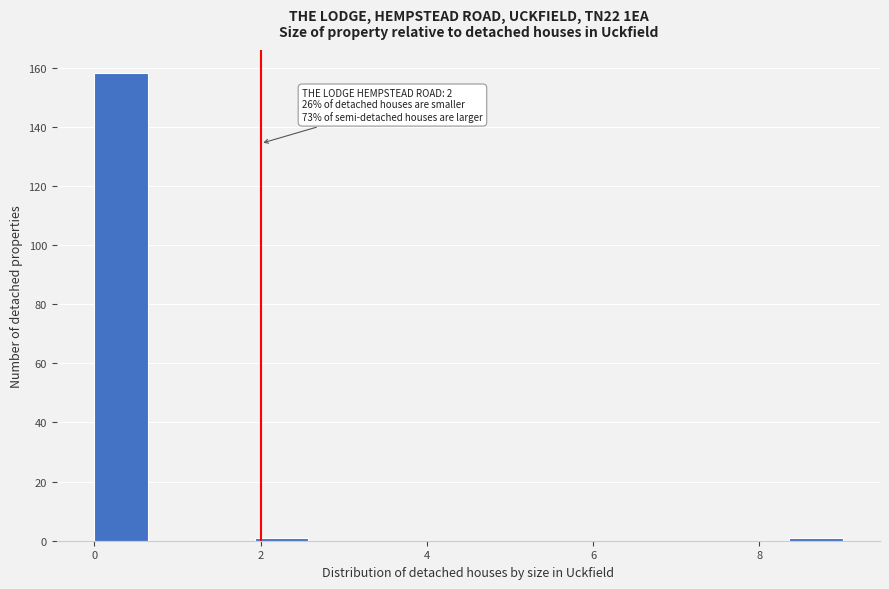

Around what value on the x-axis is the tallest bar? Give the approximate position of its centre, as read against the axis.

0.4